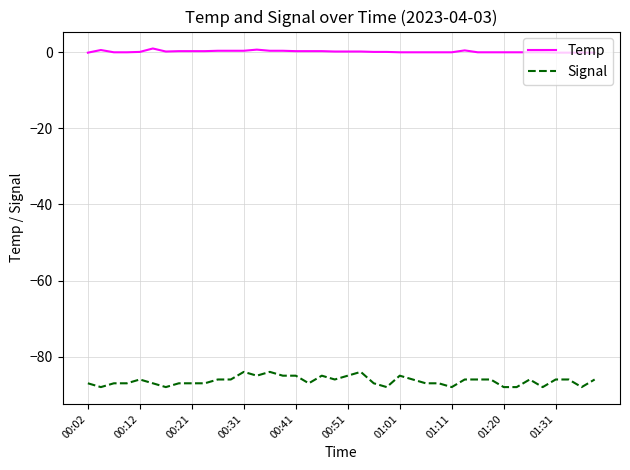

Which series has the largest total across all categories?

Temp